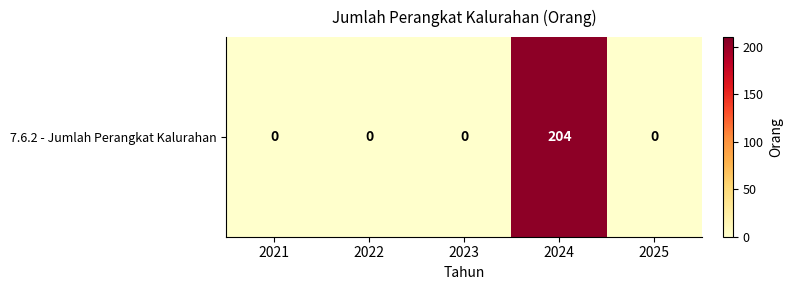

True or false: the data shows 0 at 2021.

True